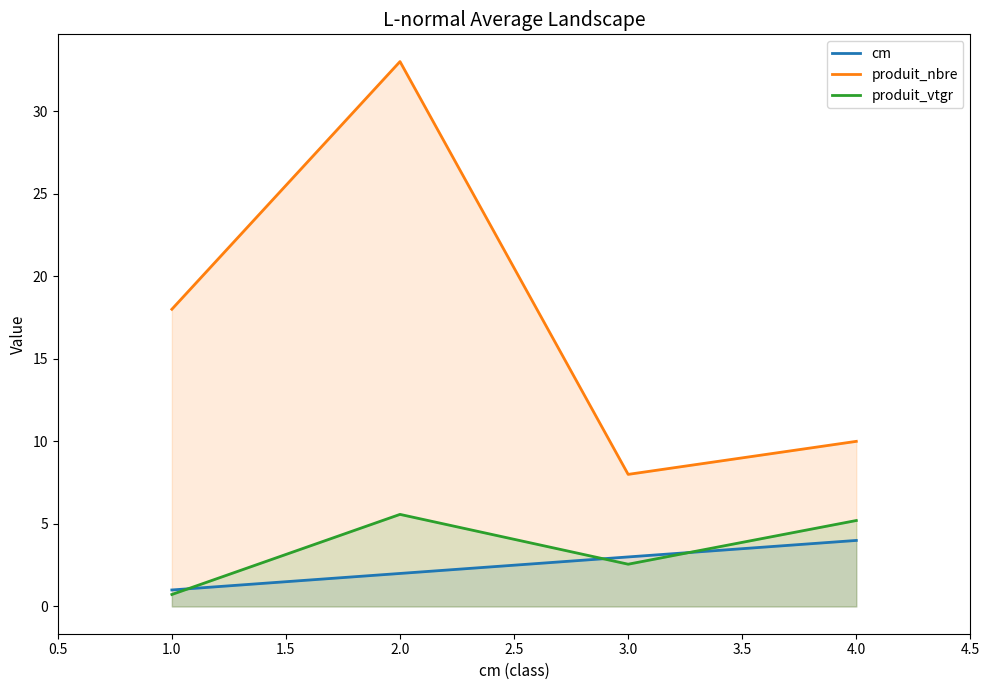

What is the sum of all produit_nbre values?

69.0